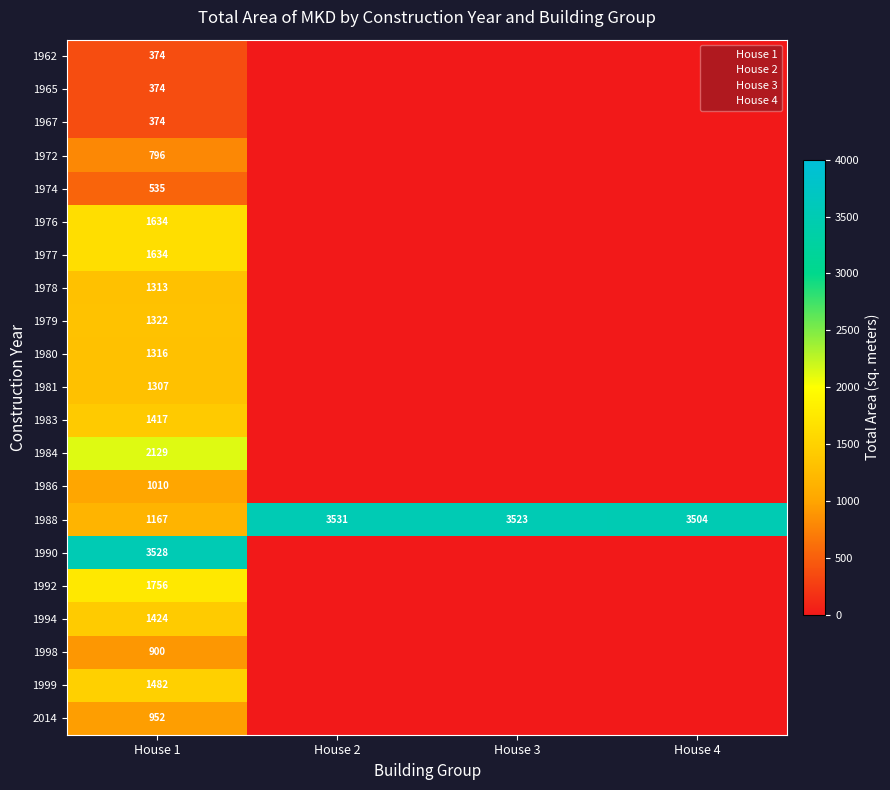

Count the number of data series in this chart.

21